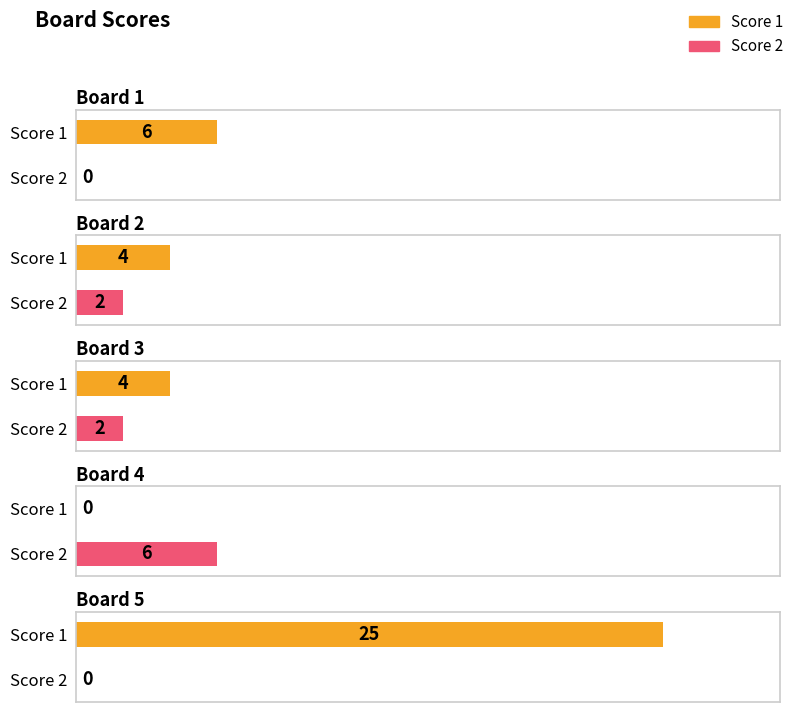

Which category has the lowest value across all series?

Board 4